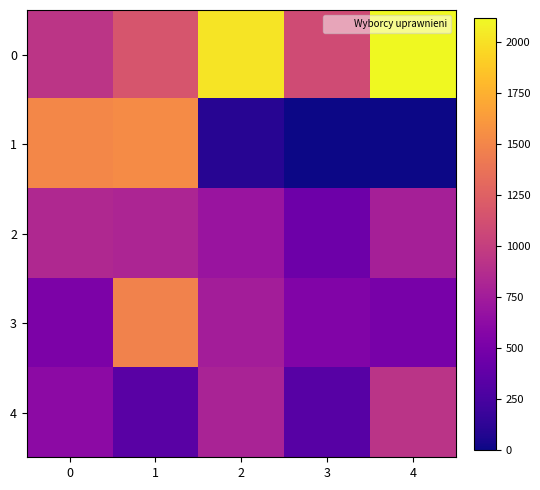

Count the number of data series in this chart.

5